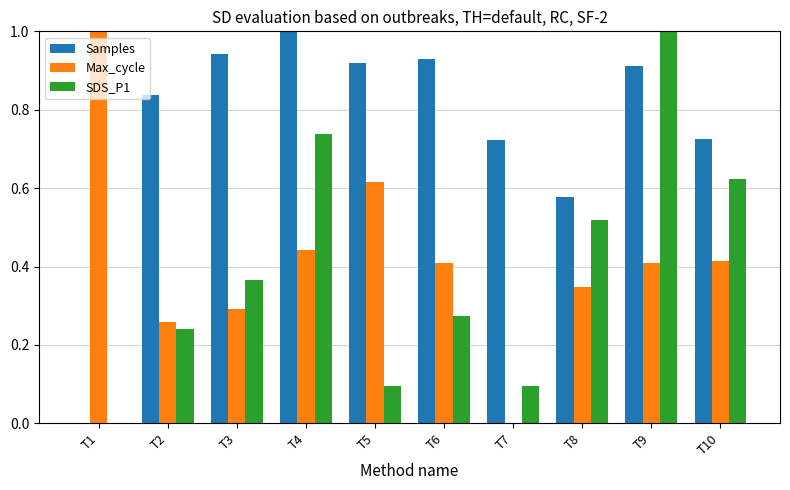

How many categories are shown in the chart?

10